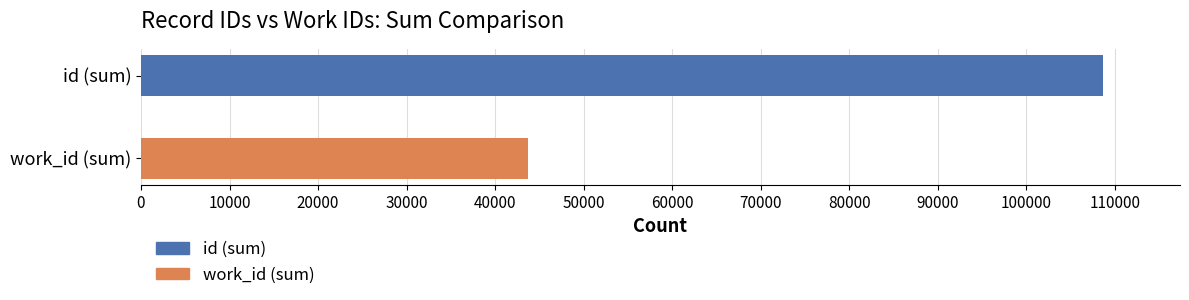

List the series in order of their overall mean, highest first.

id (sum), work_id (sum)